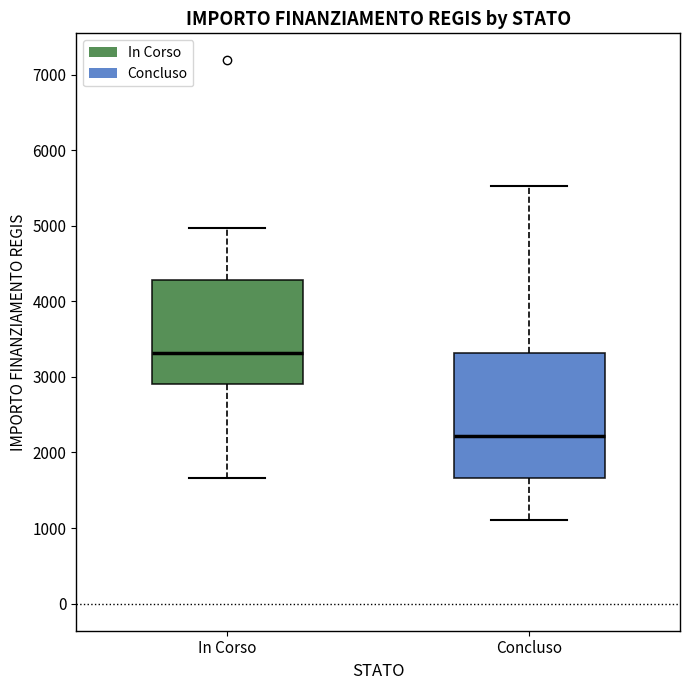

Reading left to right, read every box against the y-axis: the position of its median line, the range the box covers, and the ends of its whiskers. The values are not printed on the chart, so give them approximately, as read against the axis.

In Corso: median 3300, box 2900 to 4300, whiskers 1700 to 5000
Concluso: median 2200, box 1700 to 3300, whiskers 1100 to 5500